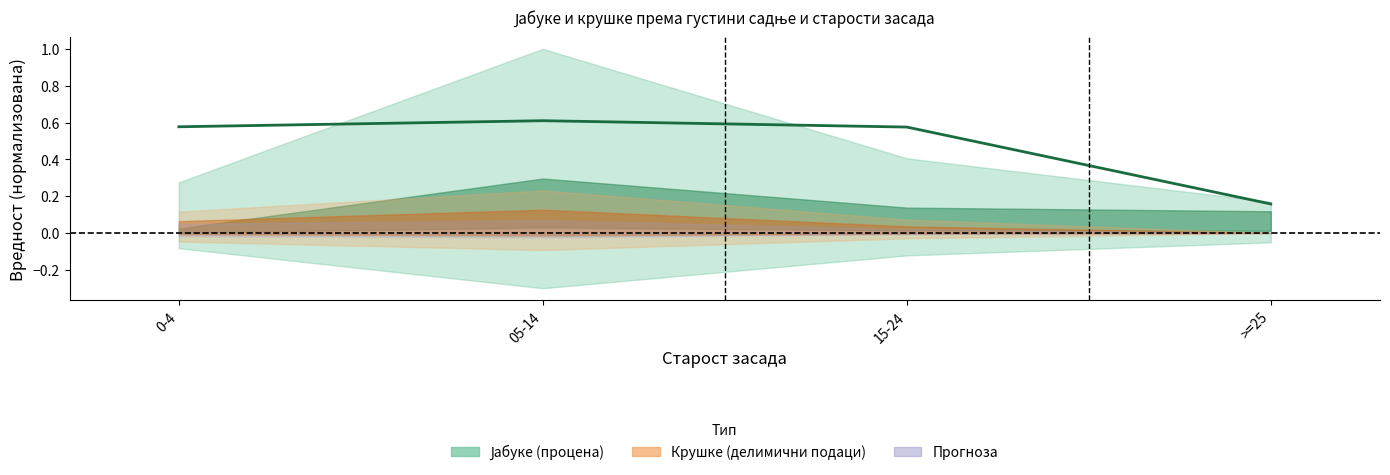

Count the number of categories in the chart.

4